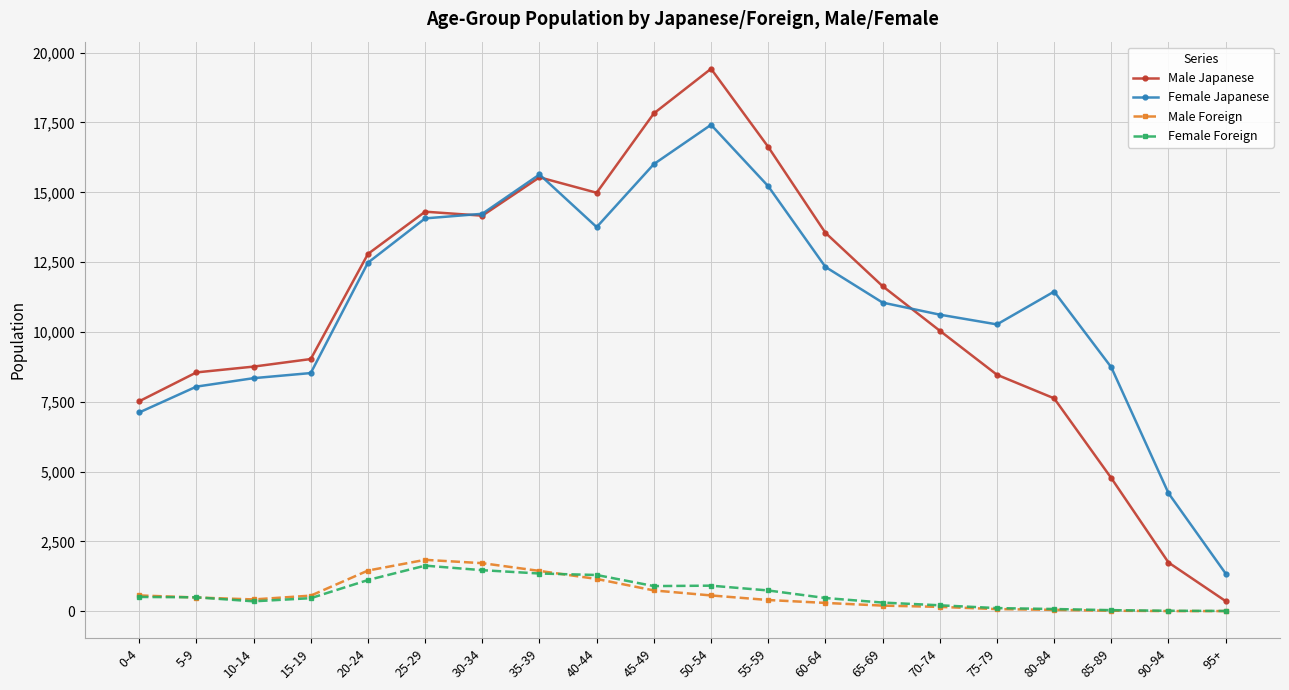

The value of Male Japanese at 15-19 is 12449. True or false?

False